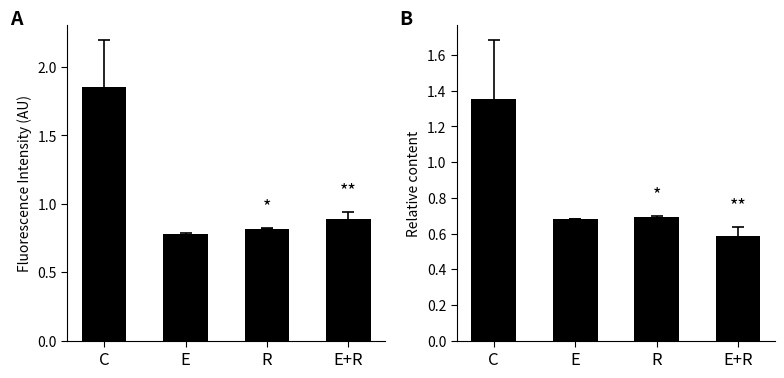

True or false: the data shows 0.7 at R.

True